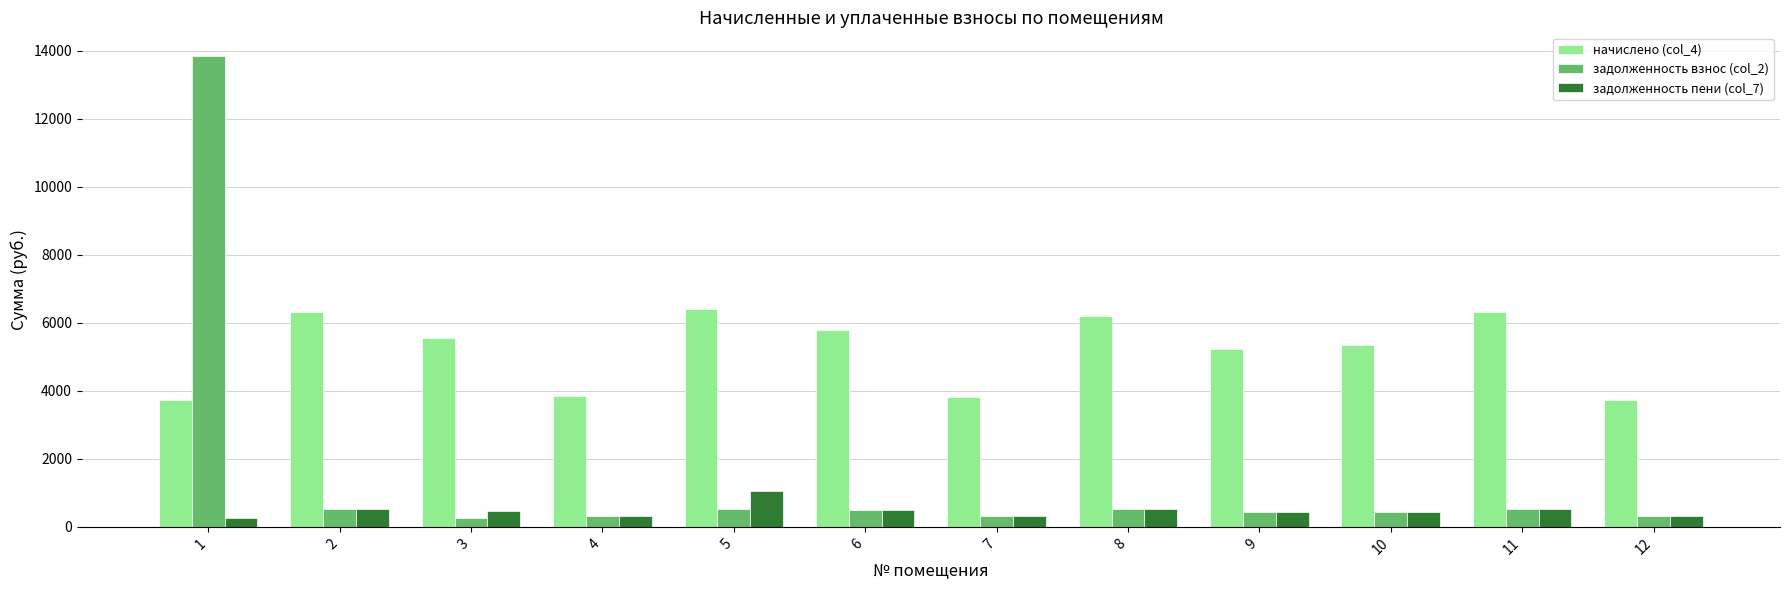

What value does the задолженность взнос (col_2) series have at 7?

318.1